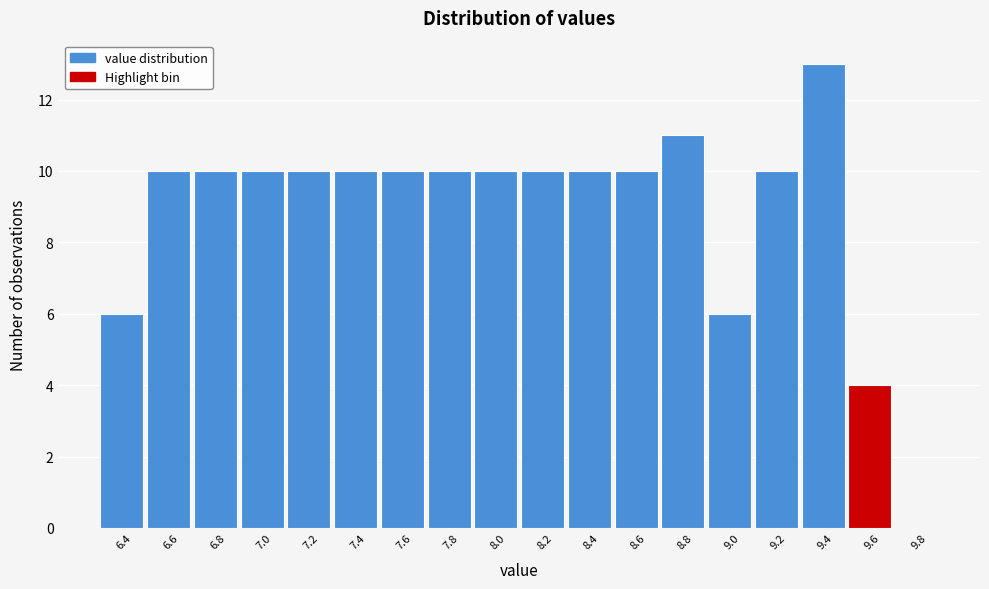

Reading right to left, what are all the values shown in this chart?

9.8=0	9.6=4	9.4=13	9.2=10	9.0=6	8.8=11	8.6=10	8.4=10	8.2=10	8.0=10	7.8=10	7.6=10	7.4=10	7.2=10	7.0=10	6.8=10	6.6=10	6.4=6